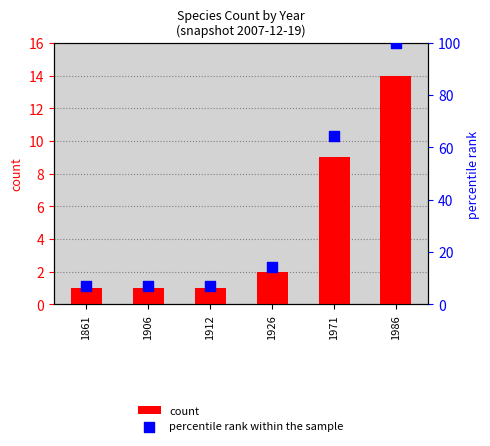

Which series contains the lowest Y value?

count